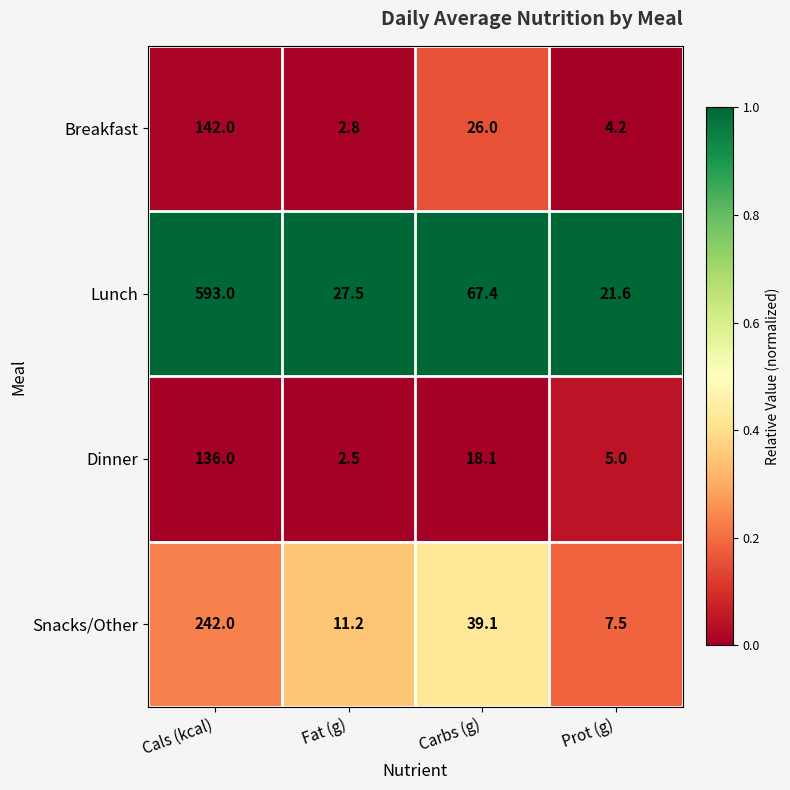

What is the minimum value for Breakfast?

2.8